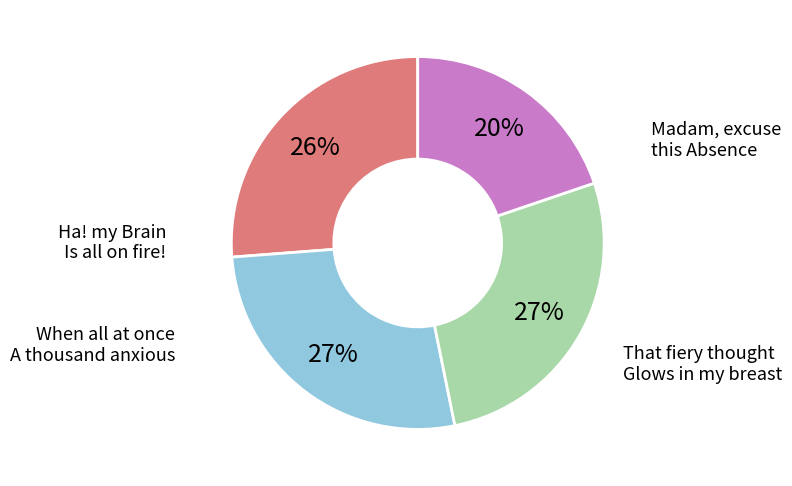

To the nearest percent, what is the difference between the largest and smallest slice percentages?

7%